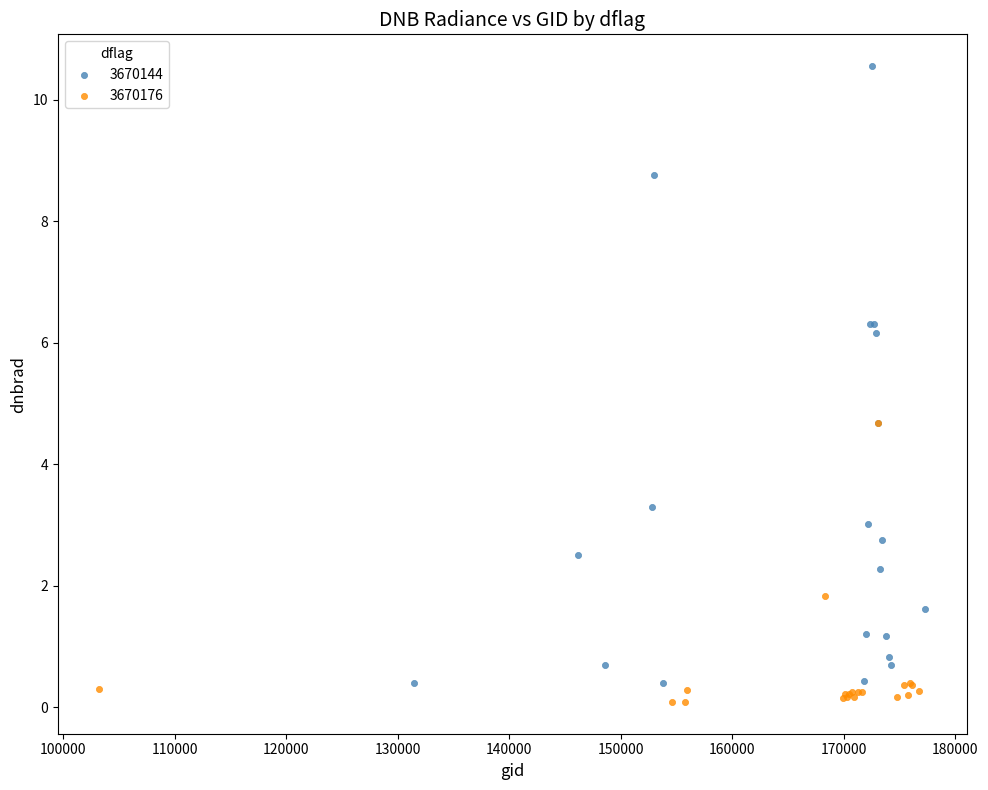

What are all the series names shown in the legend?

3670144, 3670176